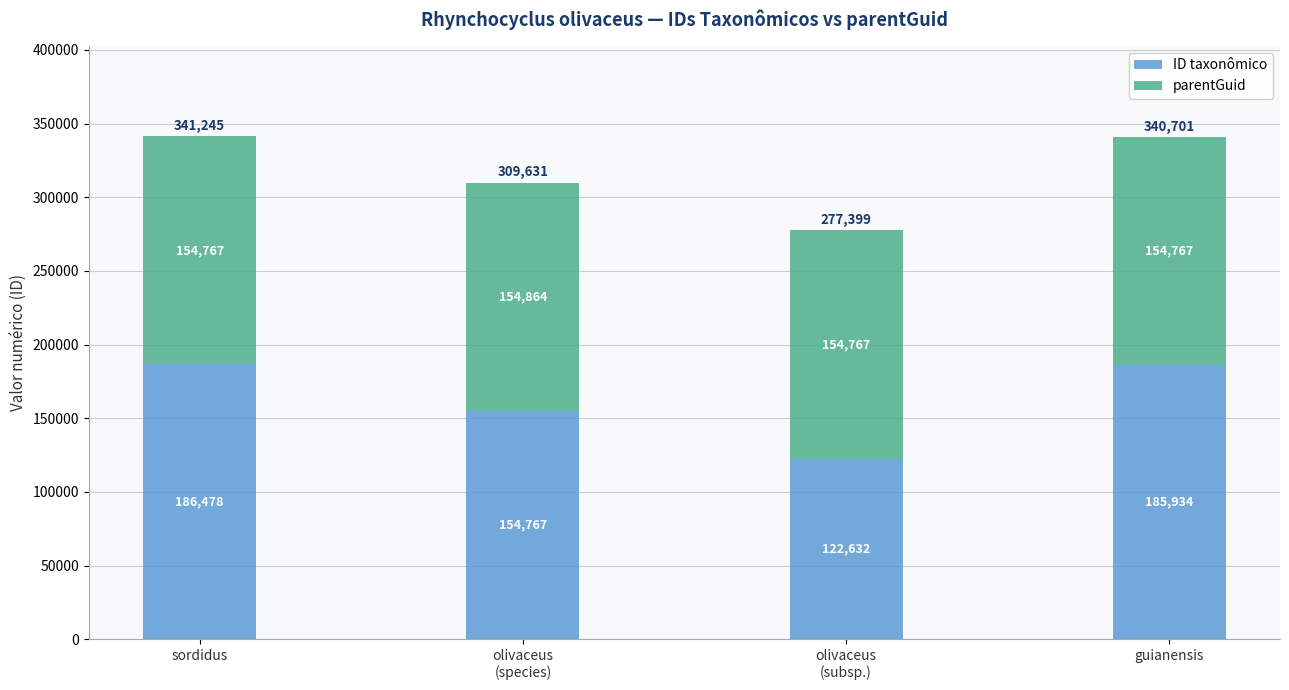

What is the lowest value of the ID taxonômico series?

122632